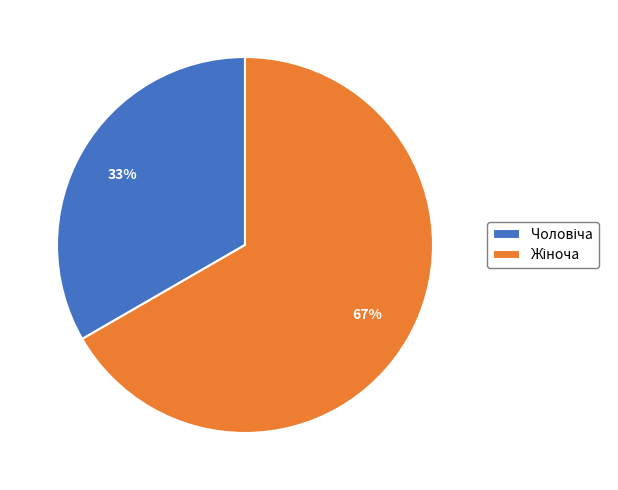

To the nearest percent, what is the average slice percentage?

50%